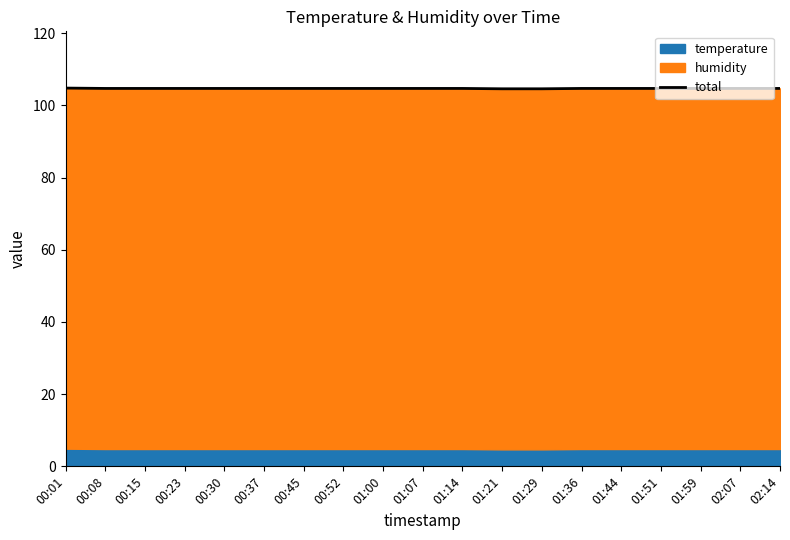

Reading left to right, extract all data points from this chart.

00:01=104.8	00:08=104.7	00:15=104.7	00:23=104.7	00:30=104.7	00:37=104.7	00:45=104.7	00:52=104.7	01:00=104.7	01:07=104.7	01:14=104.7	01:21=104.6	01:29=104.6	01:36=104.7	01:44=104.7	01:51=104.7	01:59=104.7	02:07=104.7	02:14=104.7